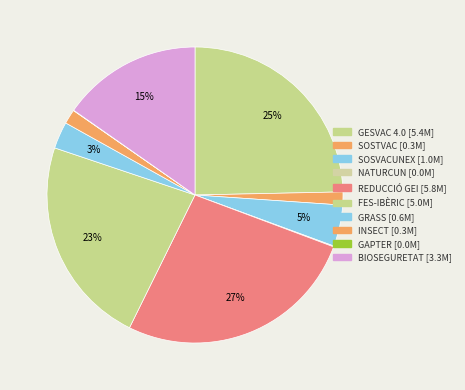

Which category has the smallest portion of the pie?

GAPTER